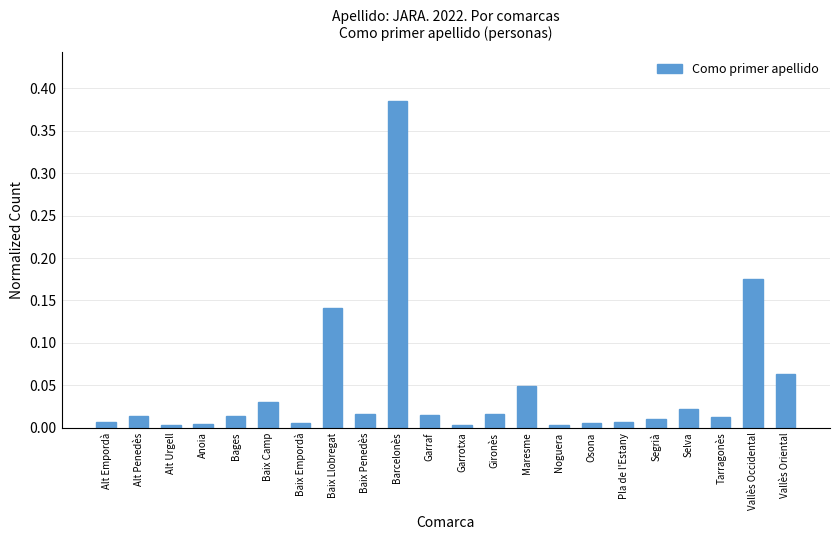

Which category has the highest value across all series?

Barcelonès